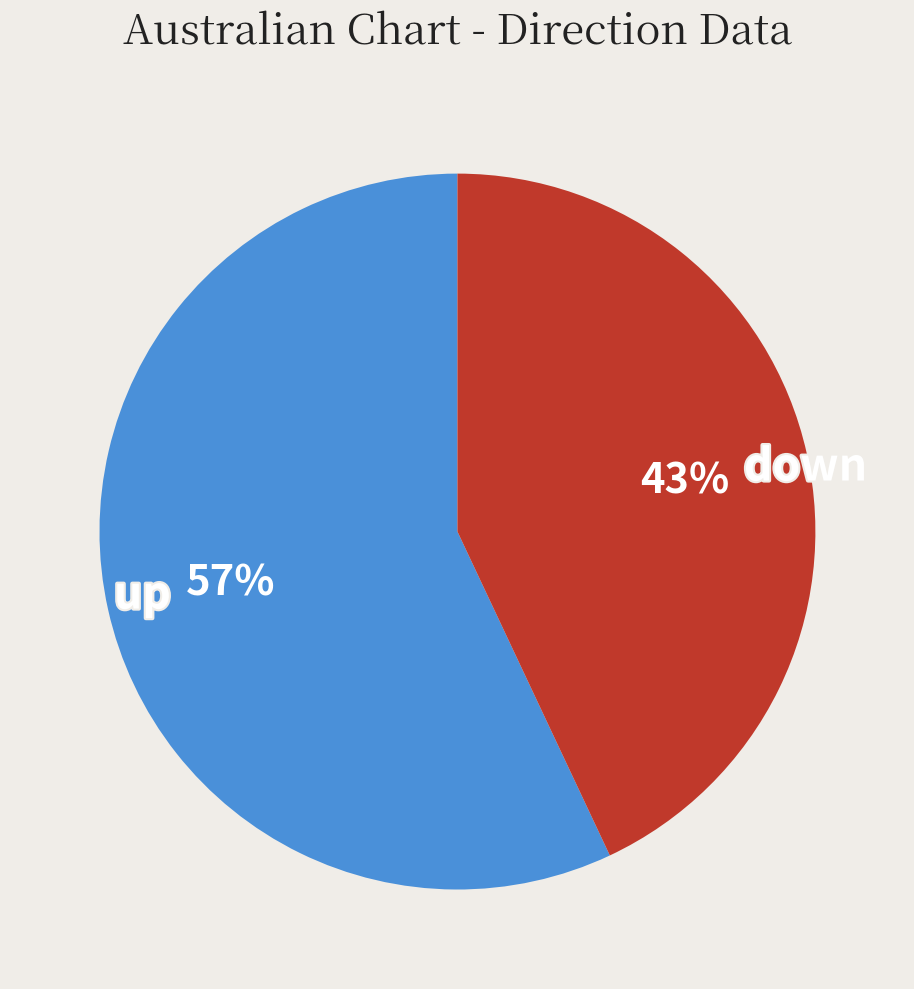

Is there a majority slice in this chart?

Yes